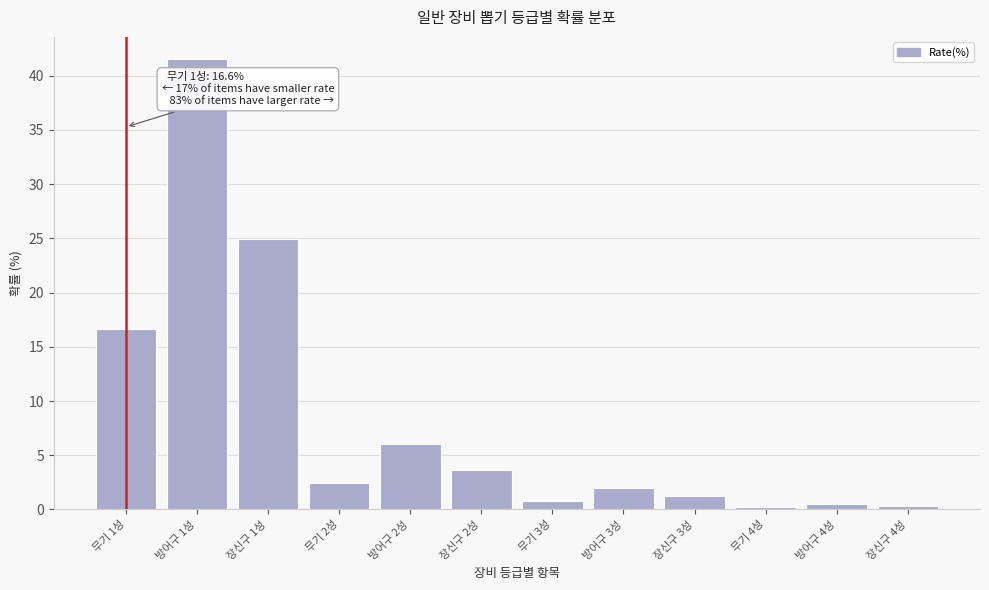

At which category does the chart reach its peak across all series?

방어구 1성